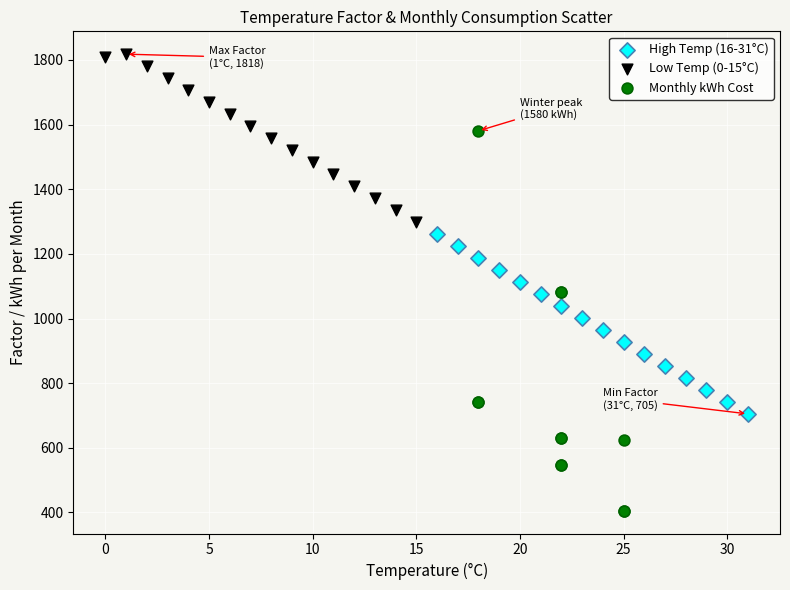

Which series has the widest spread of Y values?

Monthly kWh Cost